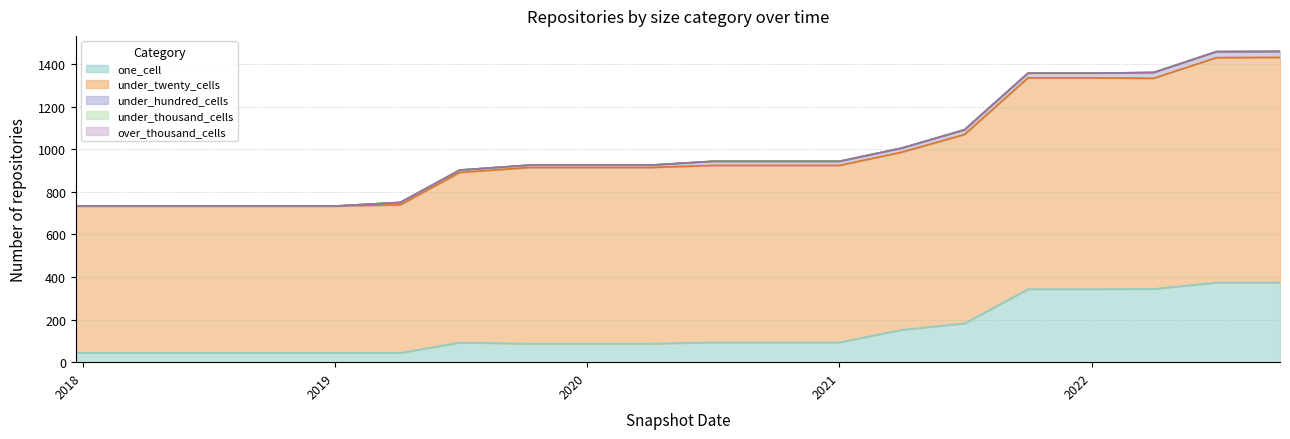

Which category has the highest value across all series?

2022-10-01